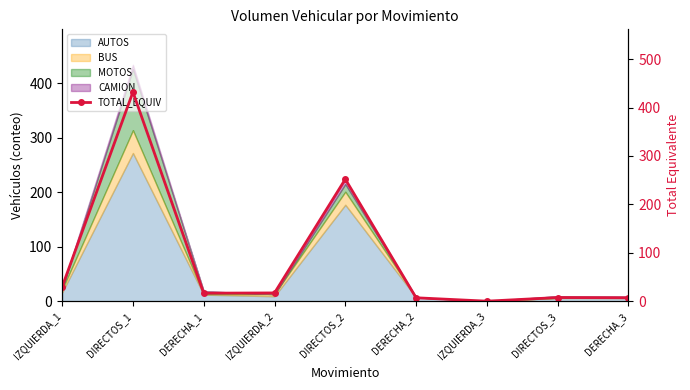

What is the difference between the maximum and minimum values?

432.0